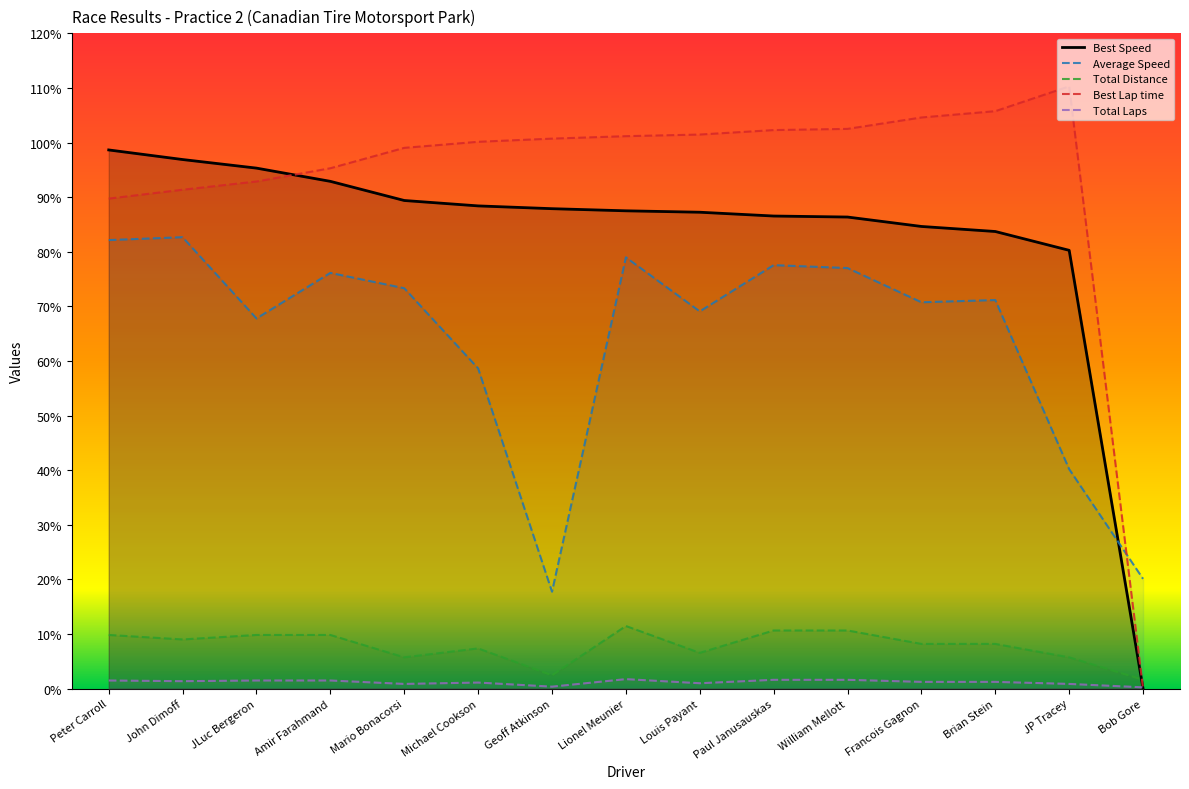

Which series has the largest range (max minus min)?

Best Lap time